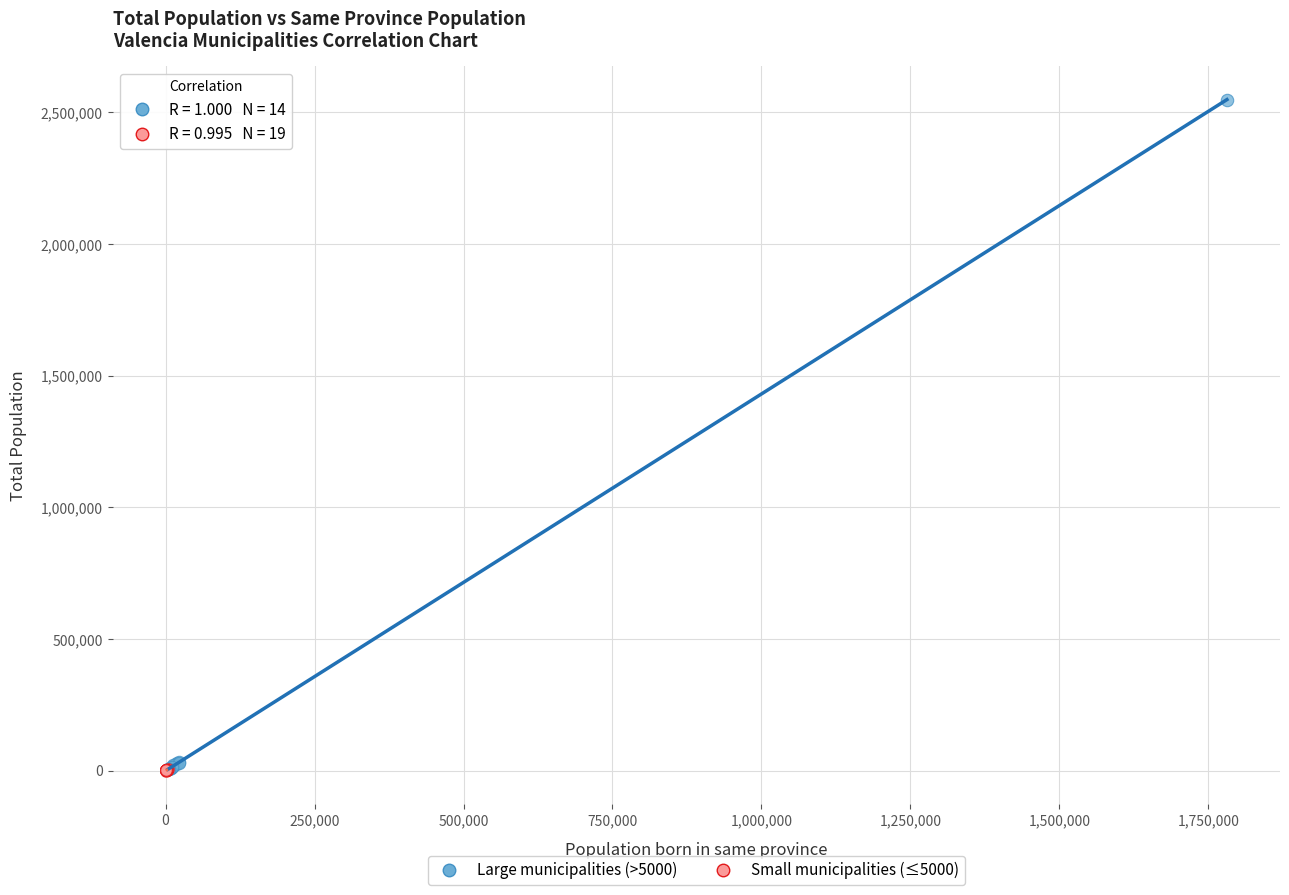

Which series has the widest spread of Y values?

Large municipalities (>5000)